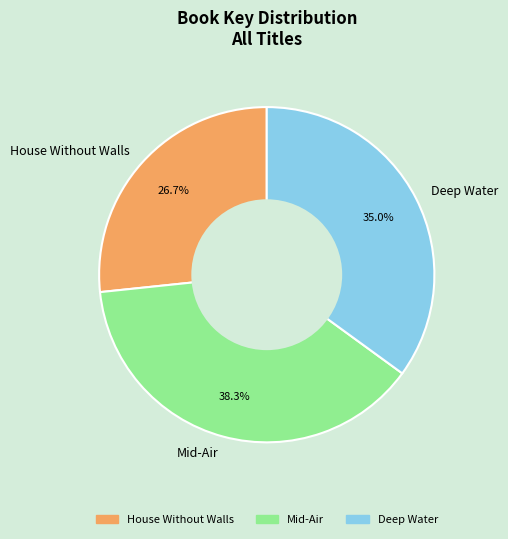

Between House Without Walls and Mid-Air, which is larger?

Mid-Air